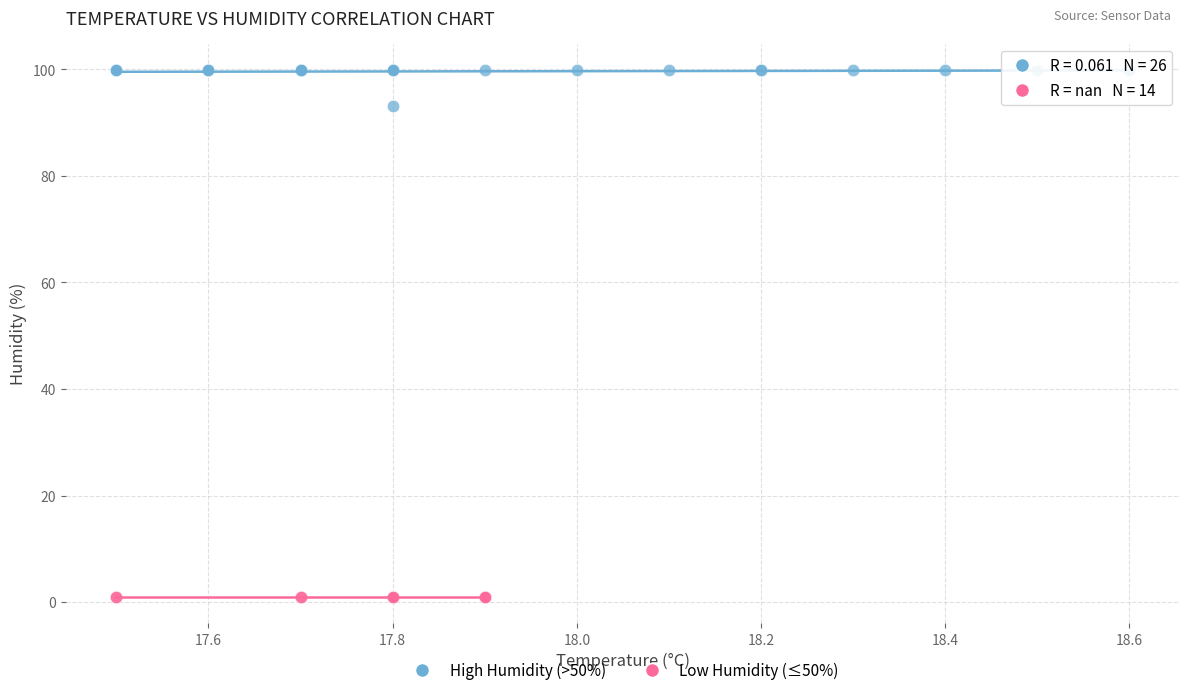

Which series reaches the maximum Y coordinate?

High Humidity (>50%)